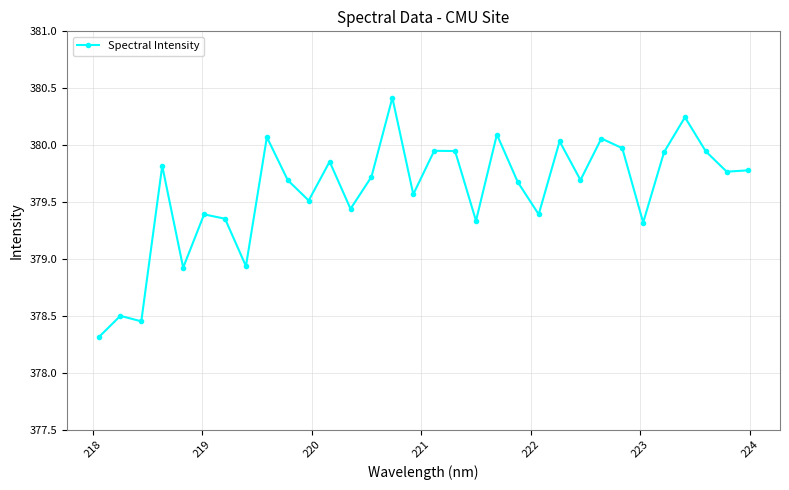

What is the value of the 16th point from the left?

379.6